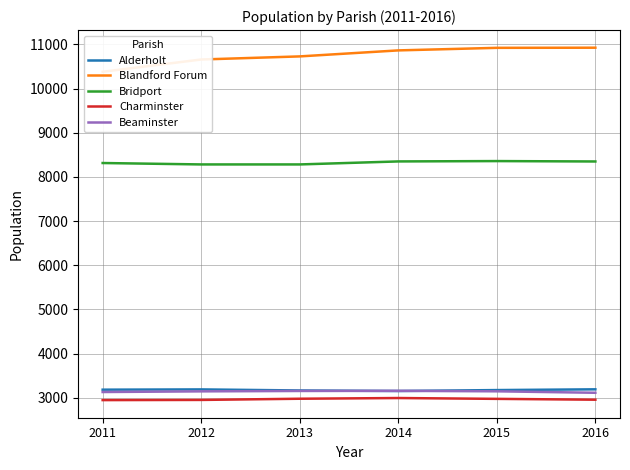

At how many categories does at least one series exceed 10801?

3